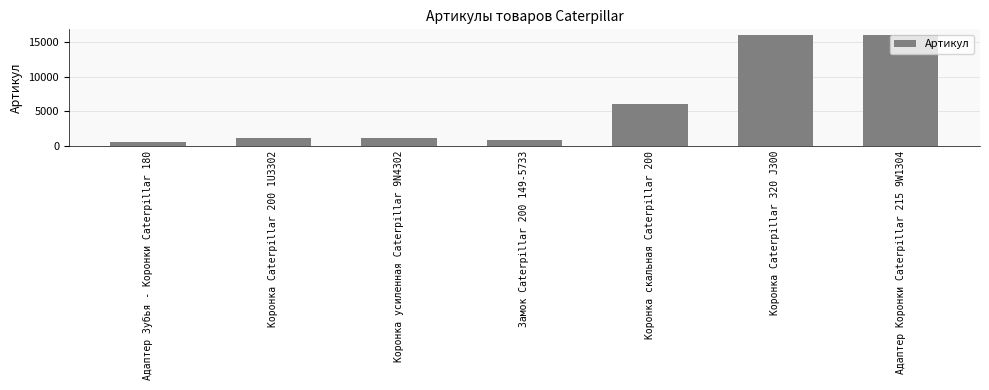

How many distinct data groups are displayed?

1